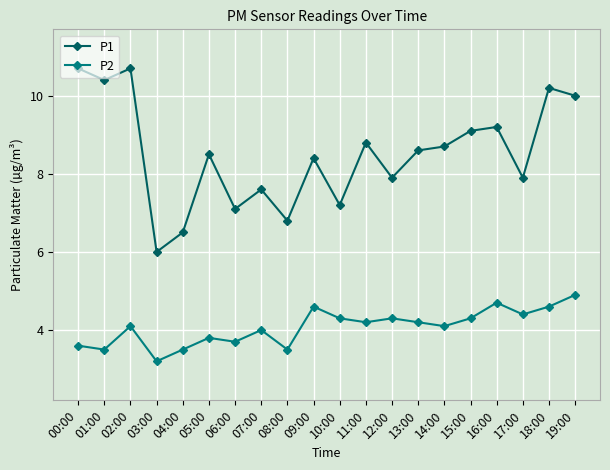

What is the difference between the highest and lowest values at 04:00?

3.0